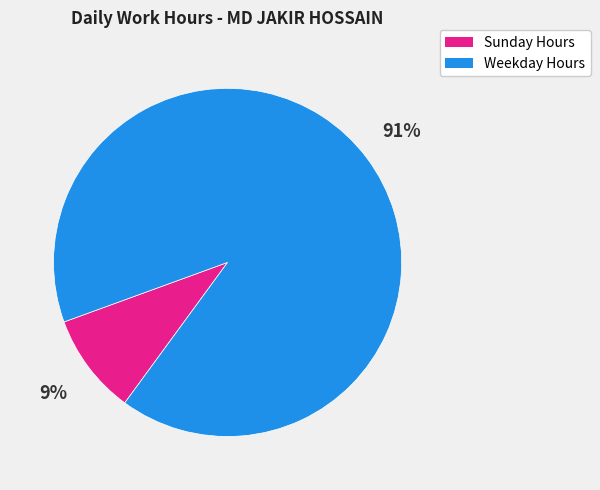

Is there a majority slice in this chart?

Yes